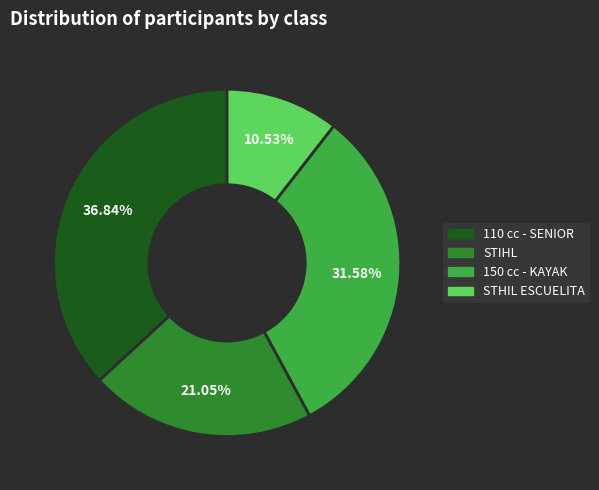

Is there any slice that represents more than half of the pie?

No